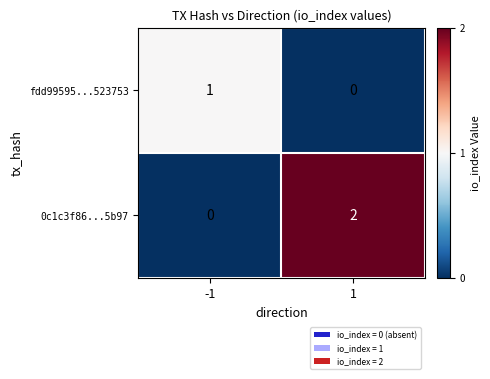

What is the difference between the highest and lowest values at 1?

2